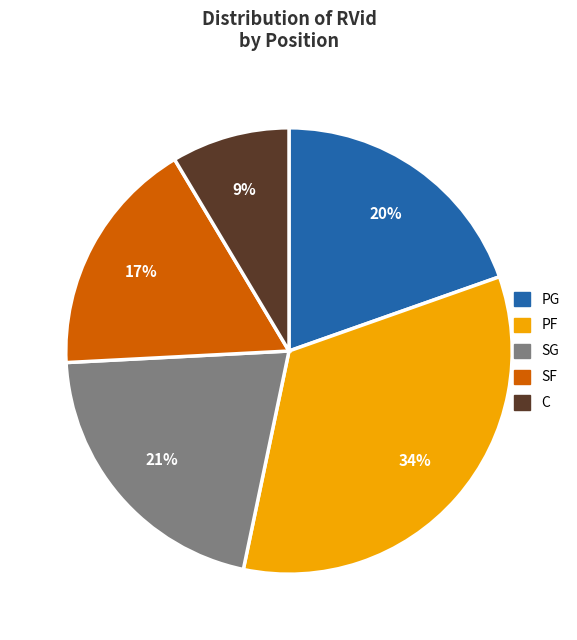

Approximately how many times larger is the value at SF compared to SG?

0.8